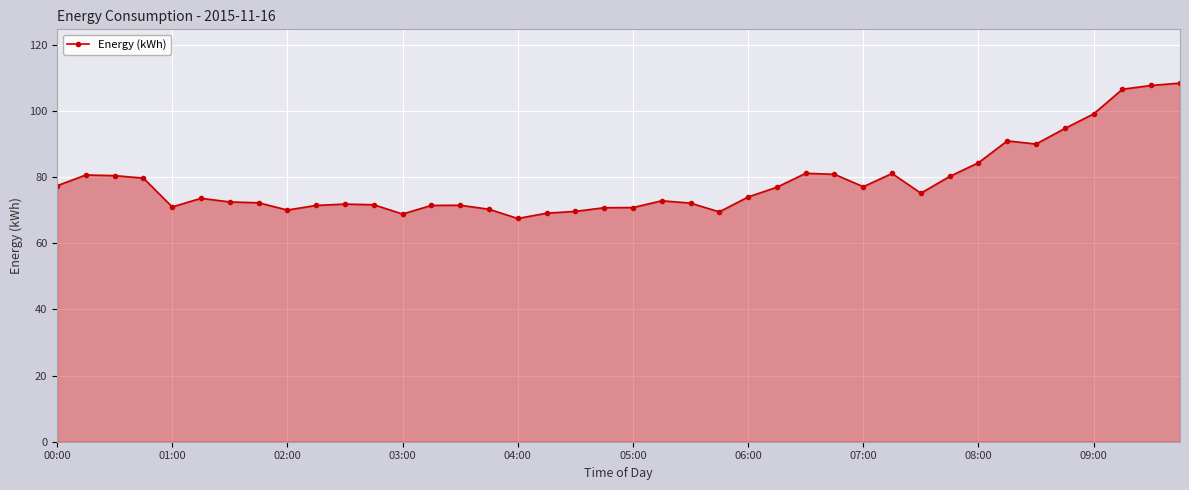

What is the smallest value displayed?

67.5